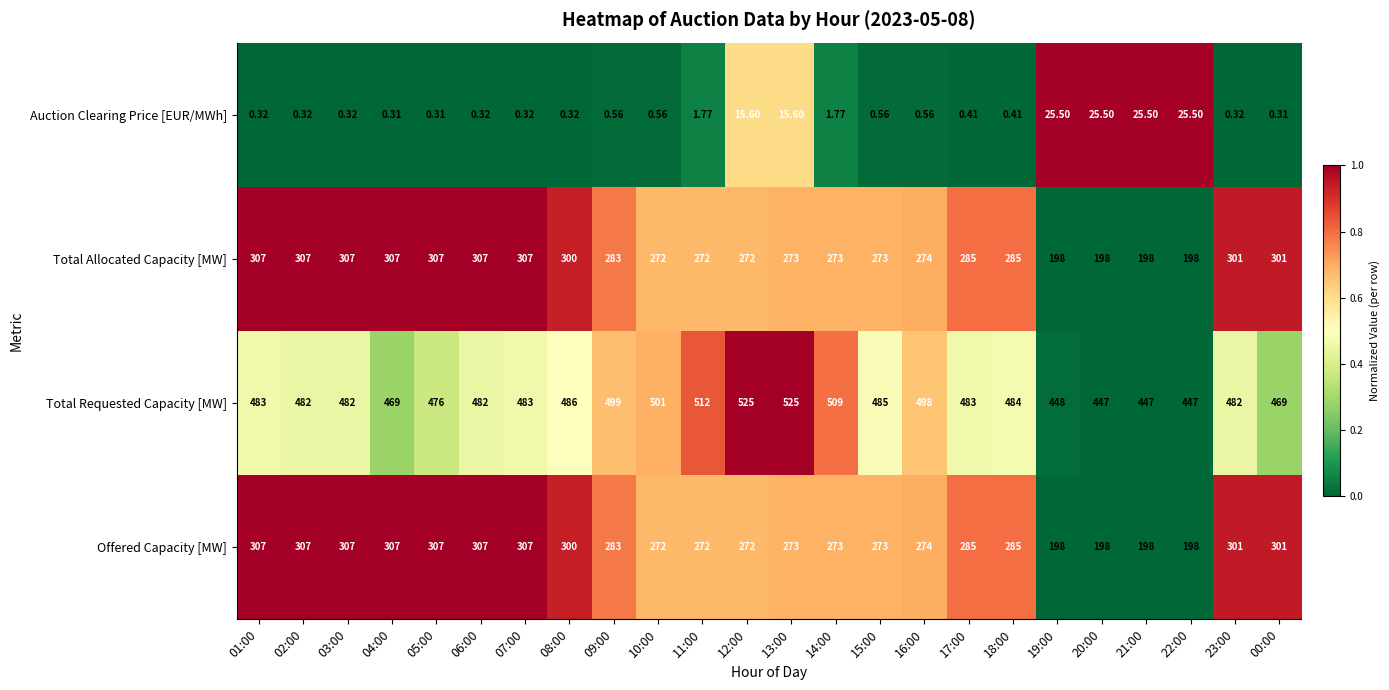

Which series changed the most between 14:00 and 17:00?

Total Requested Capacity [MW]